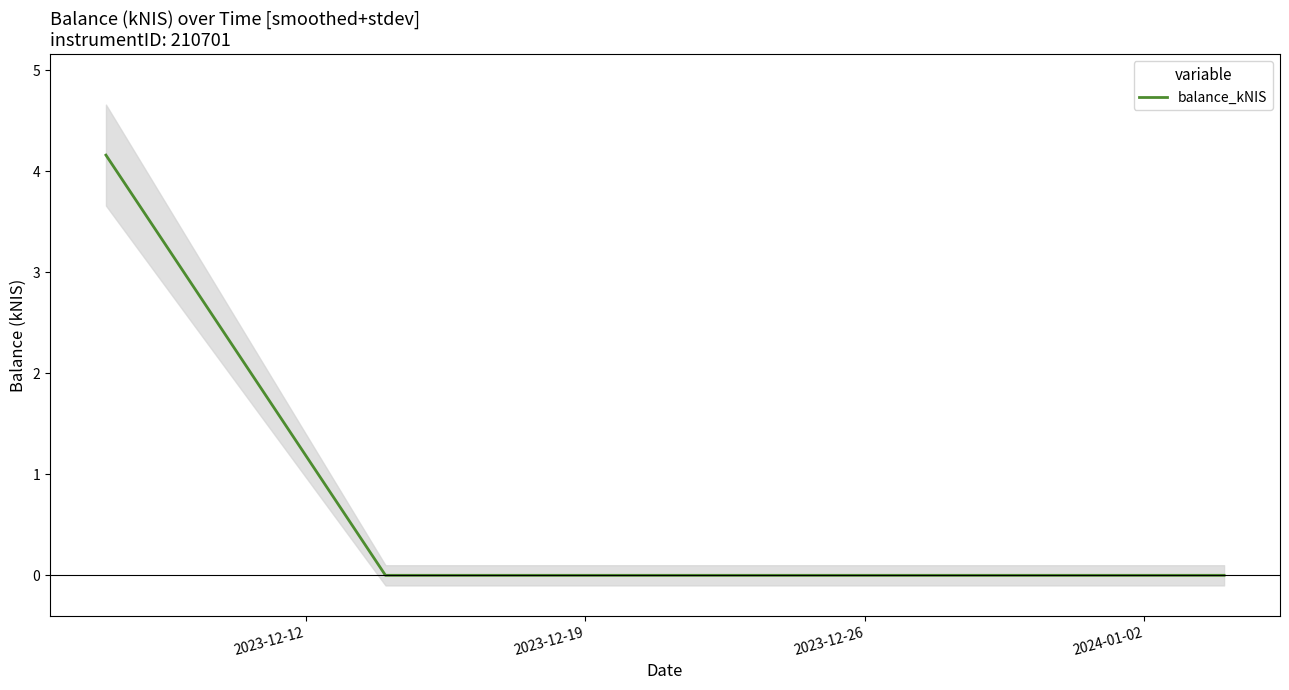

The value at 2023-12-26 is -1.5. True or false?

False